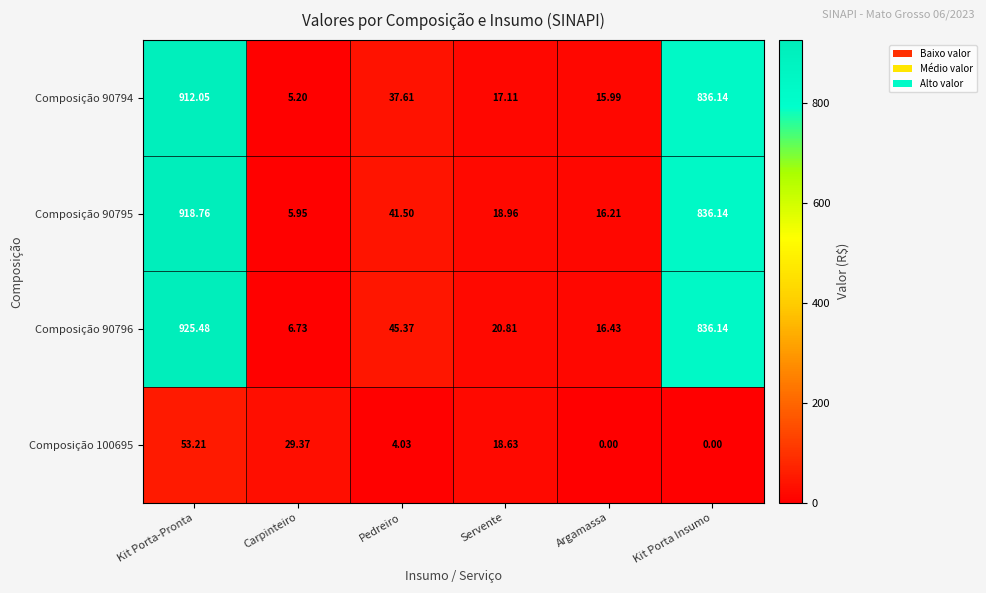

What is the difference between the highest and lowest values at Kit Porta Insumo?

836.1